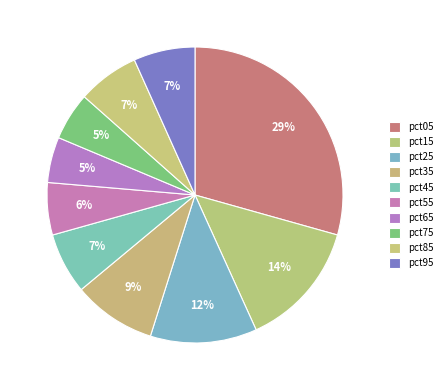

Which has a higher value, pct25 or pct55?

pct25